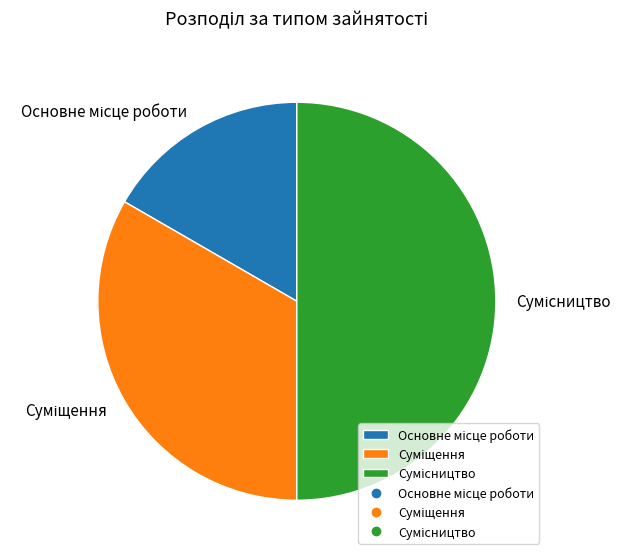

What percentage do Основне місце роботи and Сумісництво together represent?

66.7%